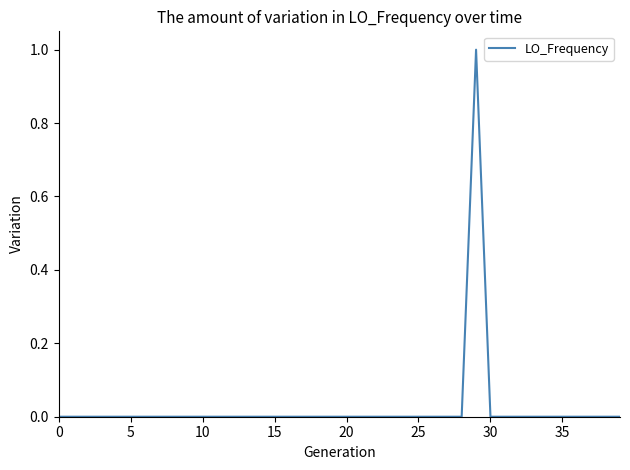

What is the greatest value displayed?

1.0